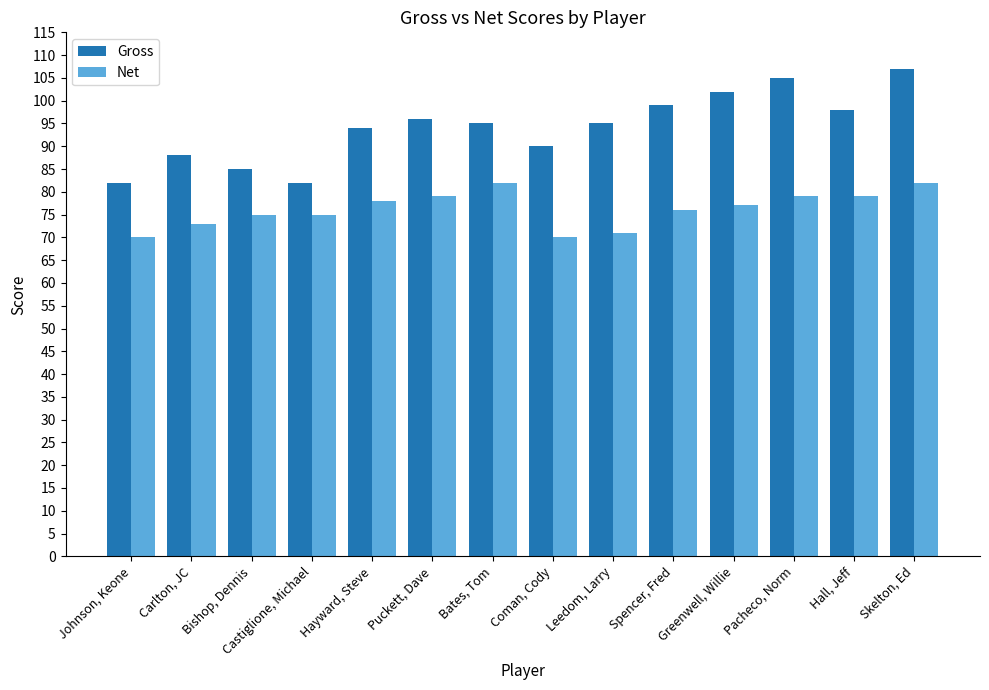

Reading left to right, transcribe all the data shown in this chart.

Gross: Johnson, Keone=82	Carlton, JC=88	Bishop, Dennis=85	Castiglione, Michael=82	Hayward, Steve=94	Puckett, Dave=96	Bates, Tom=95	Coman, Cody=90	Leedom, Larry=95	Spencer, Fred=99	Greenwell, Willie=102	Pacheco, Norm=105	Hall, Jeff=98	Skelton, Ed=107
Net: Johnson, Keone=70	Carlton, JC=73	Bishop, Dennis=75	Castiglione, Michael=75	Hayward, Steve=78	Puckett, Dave=79	Bates, Tom=82	Coman, Cody=70	Leedom, Larry=71	Spencer, Fred=76	Greenwell, Willie=77	Pacheco, Norm=79	Hall, Jeff=79	Skelton, Ed=82